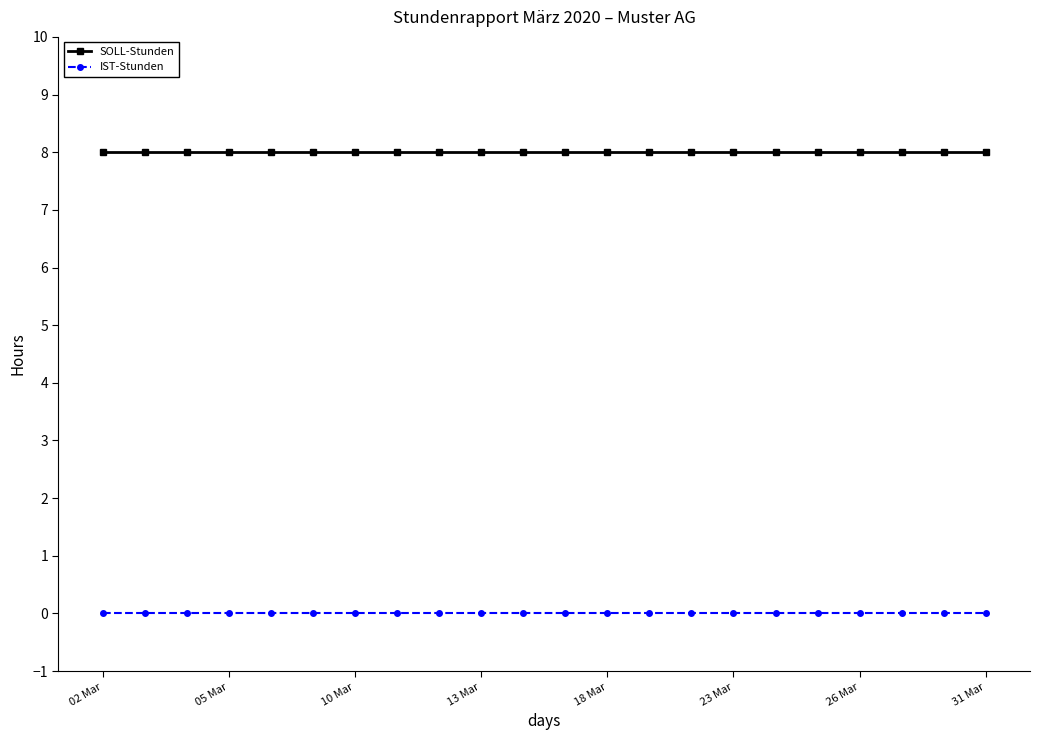

What is the maximum value shown in the chart?

8